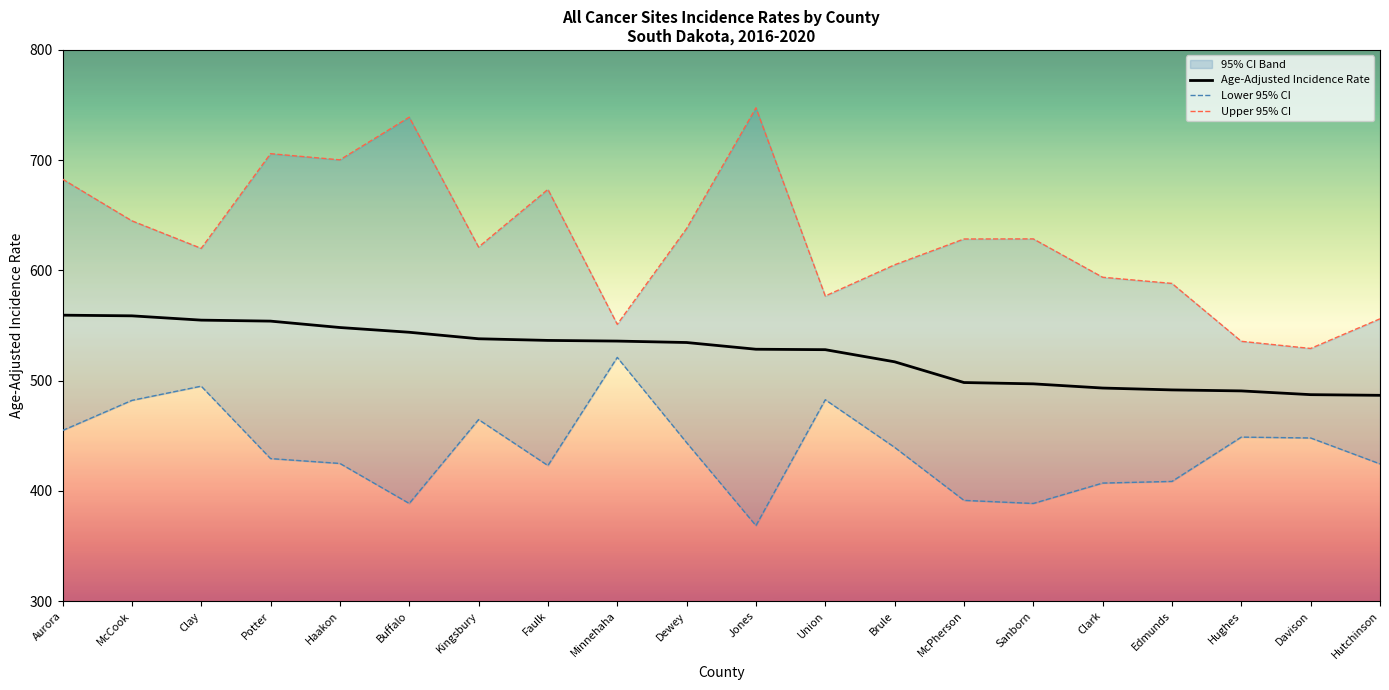

At how many categories does at least one series exceed 514?

20